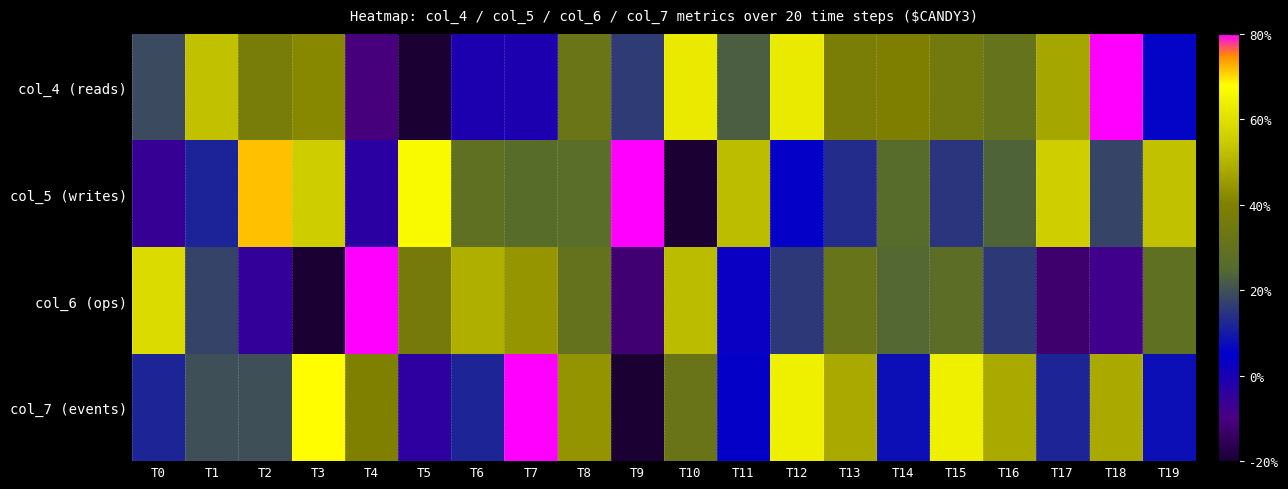

Which has a higher value, T19 or T12?

T12